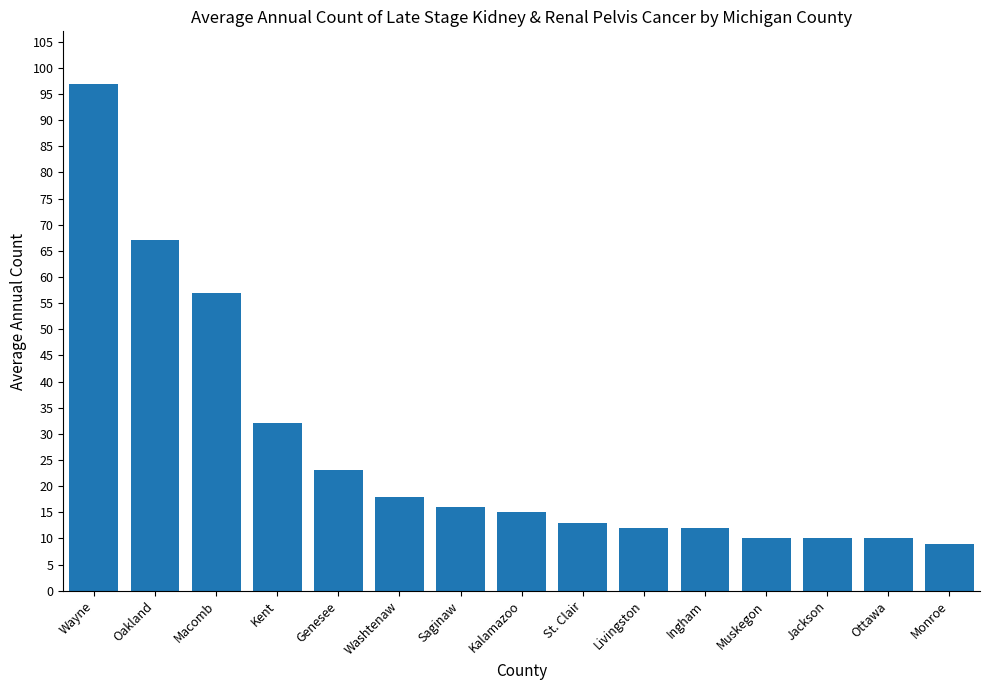

Reading left to right, list all the values displayed in this chart.

97	67	57	32	23	18	16	15	13	12	12	10	10	10	9